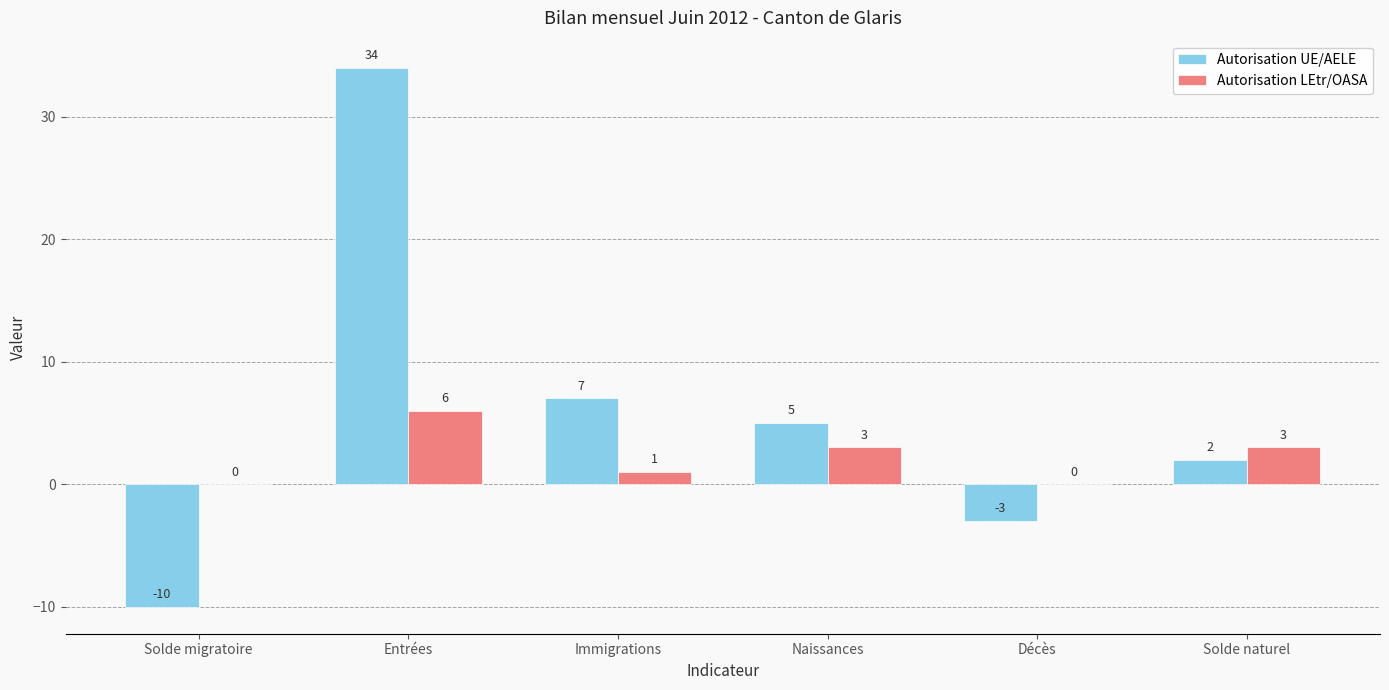

What is the spread (max minus min) of values at Solde naturel?

1